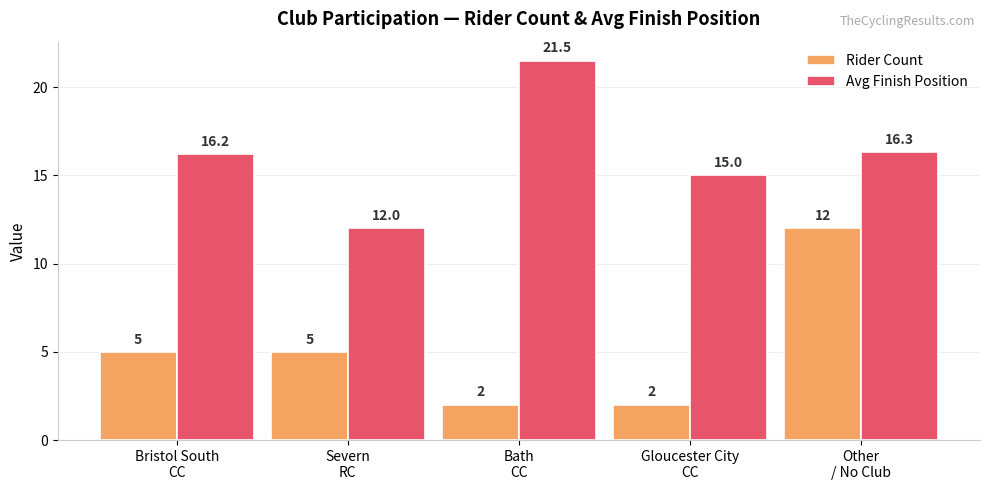

What is the total value across all series at Bath
CC?

23.5